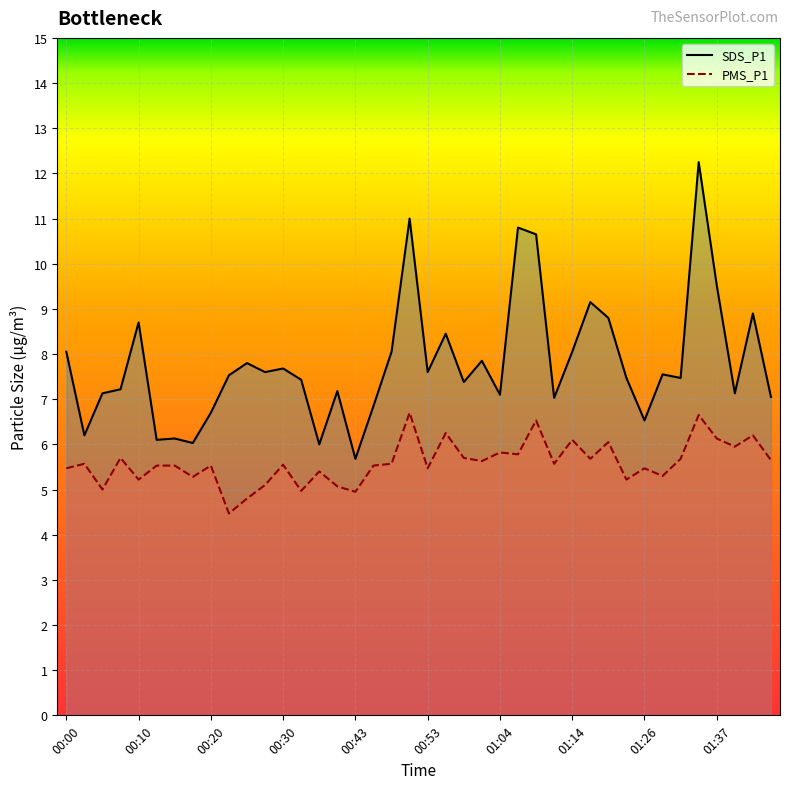

What value does the SDS_P1 series have at 00:10?

8.7